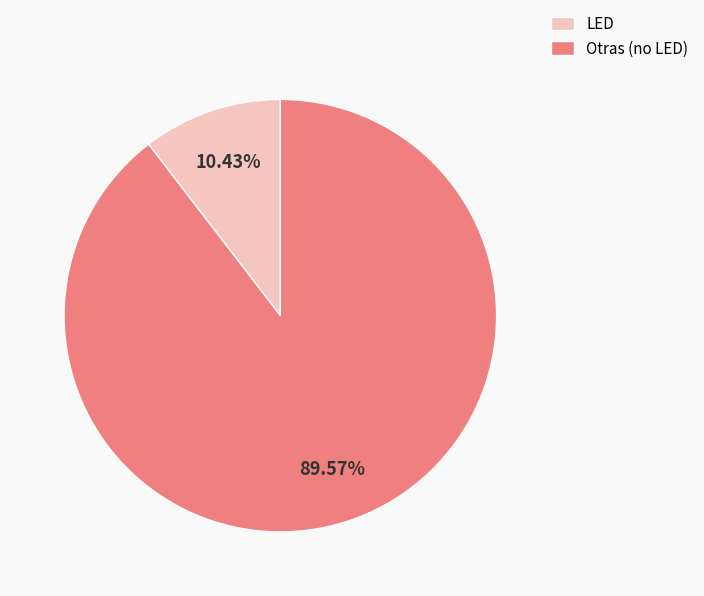

How many slices are in this pie chart?

2